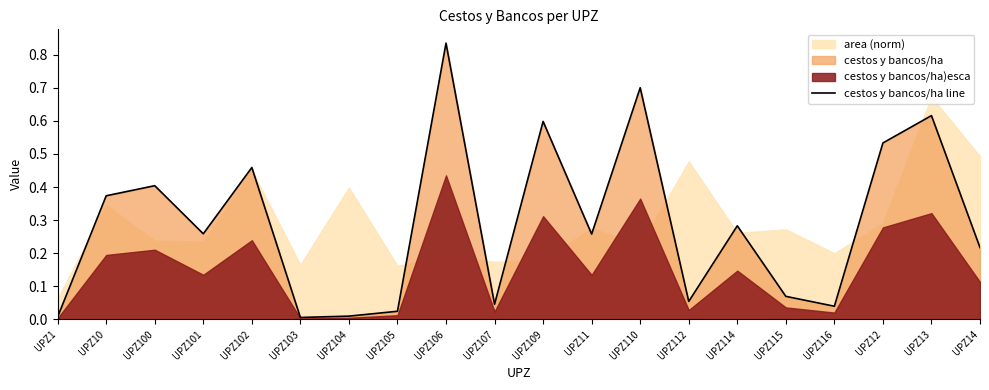

How many lines are shown in the chart?

1